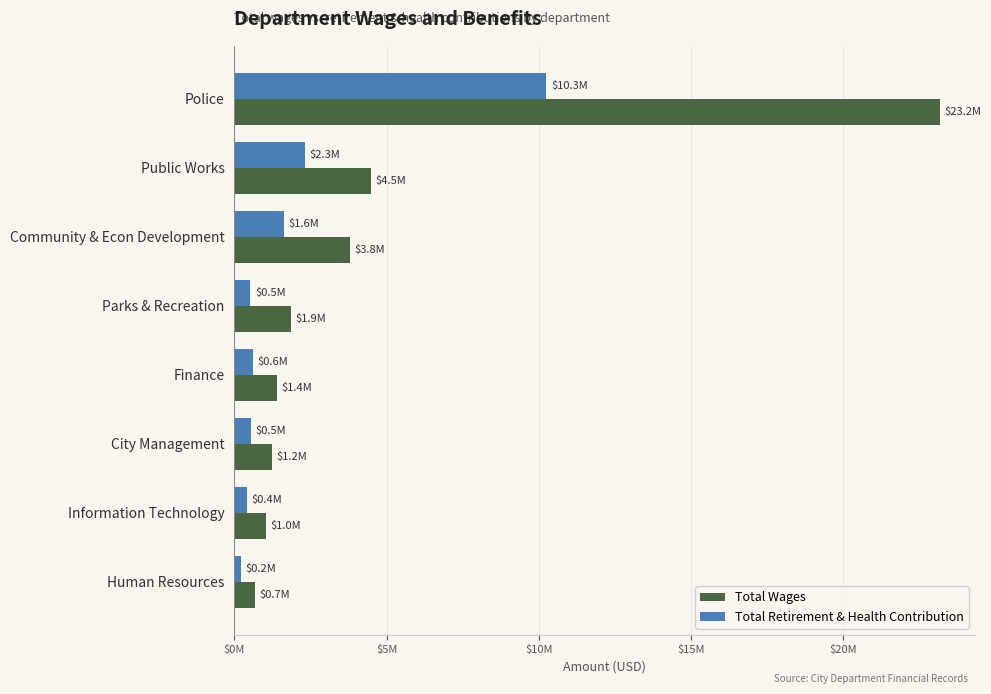

Which category has the highest value in the Total Wages series?

Police